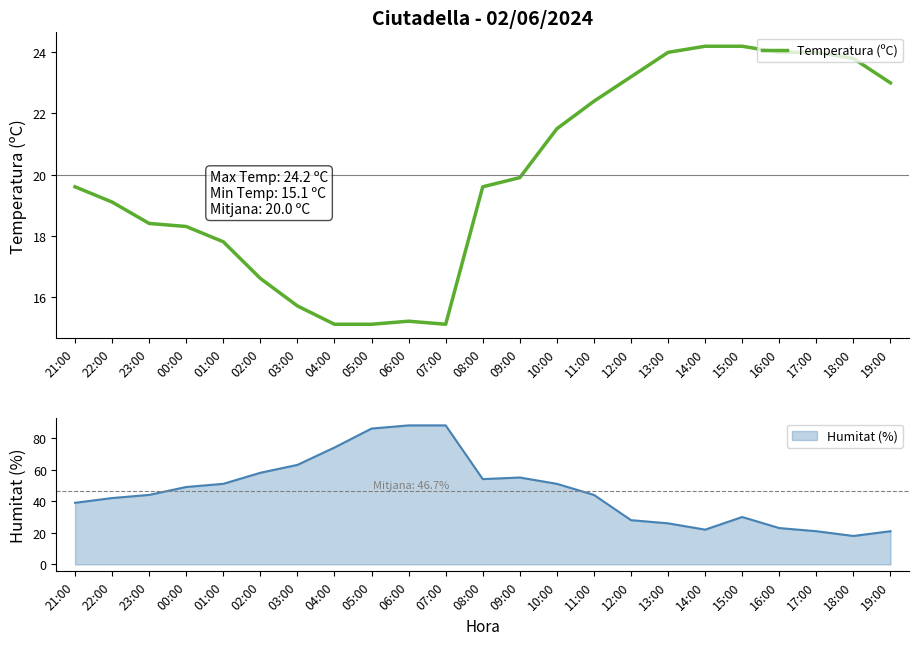

The value at 04:00 is 6.9. True or false?

False